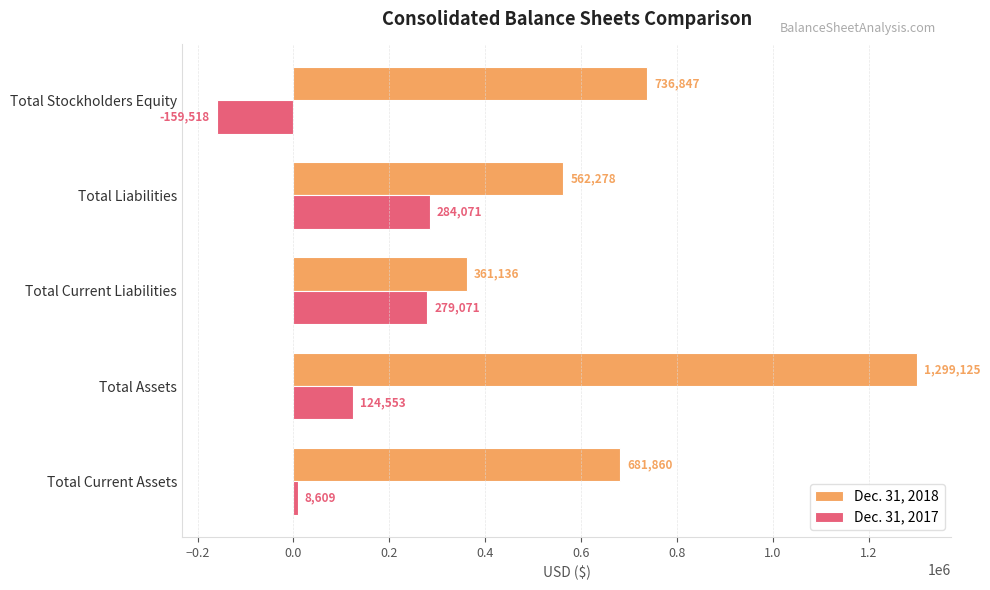

What is the difference between the maximum and minimum values in the Dec. 31, 2018 series?

937989